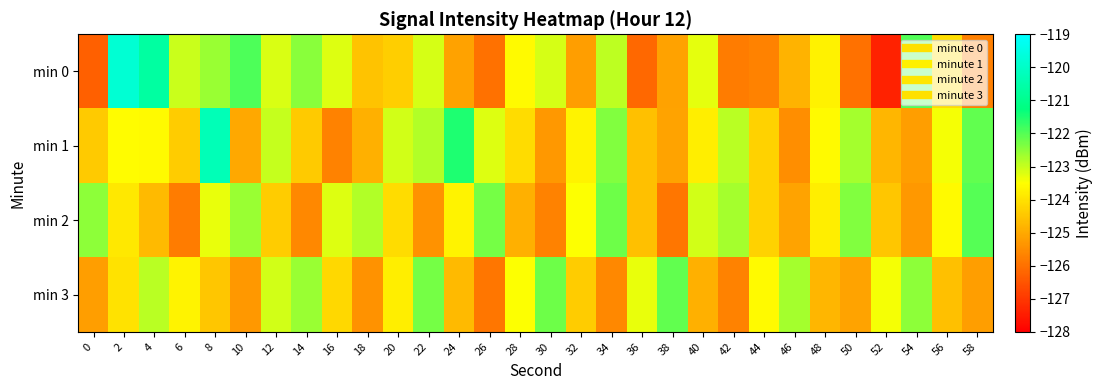

Count the number of data series in this chart.

4